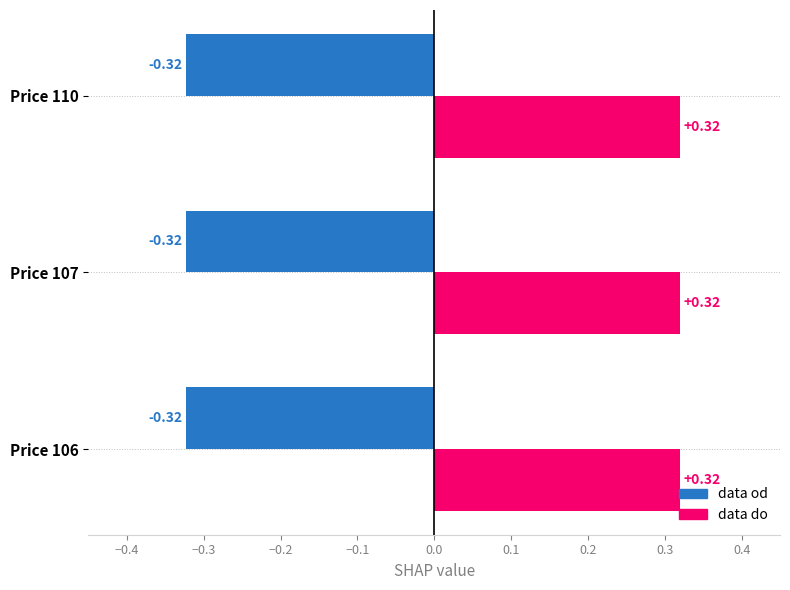

Rank the series at Price 107 from lowest to highest value.

data od, data do